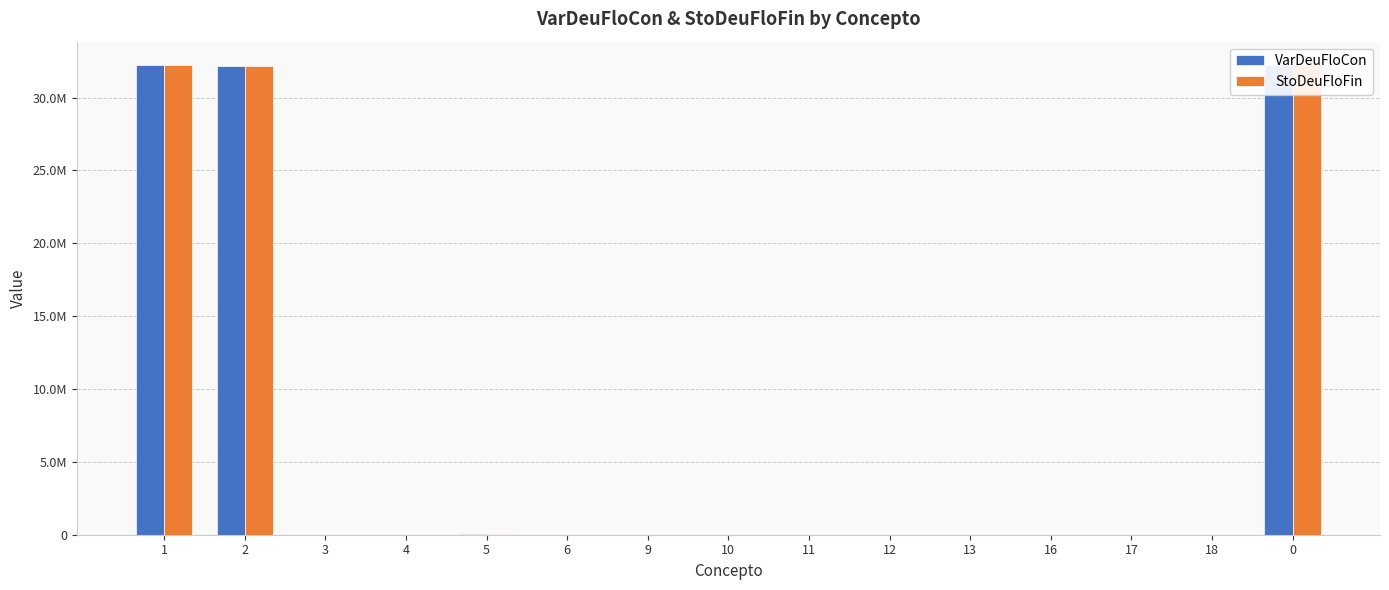

What are all the series names shown in the legend?

VarDeuFloCon, StoDeuFloFin